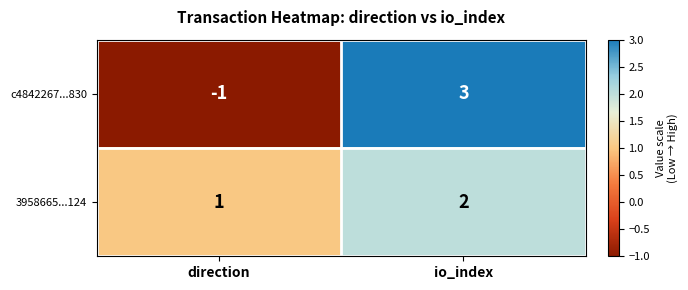

What is the sum of all 3958665...124 values?

3